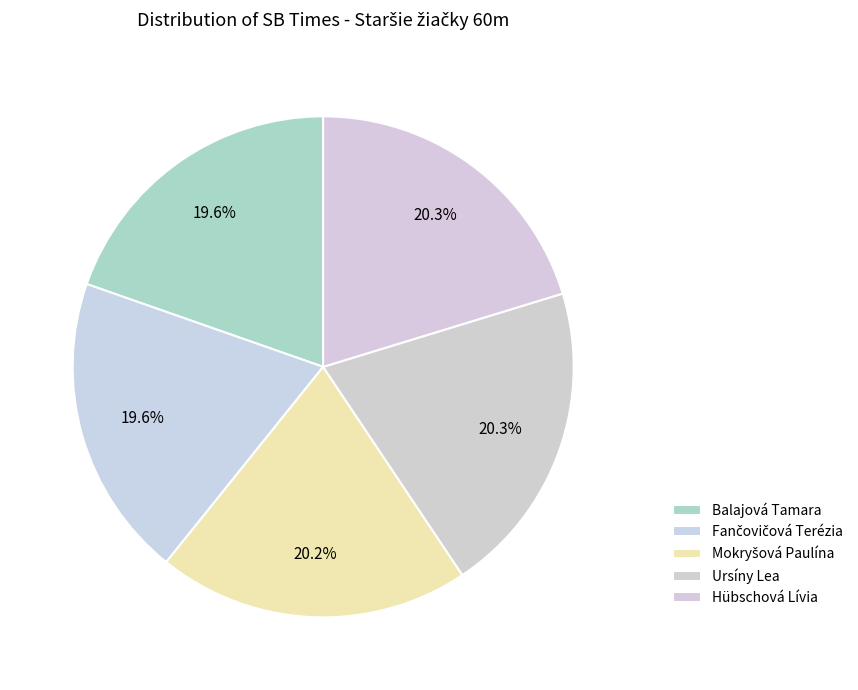

How many segments does this pie chart have?

5